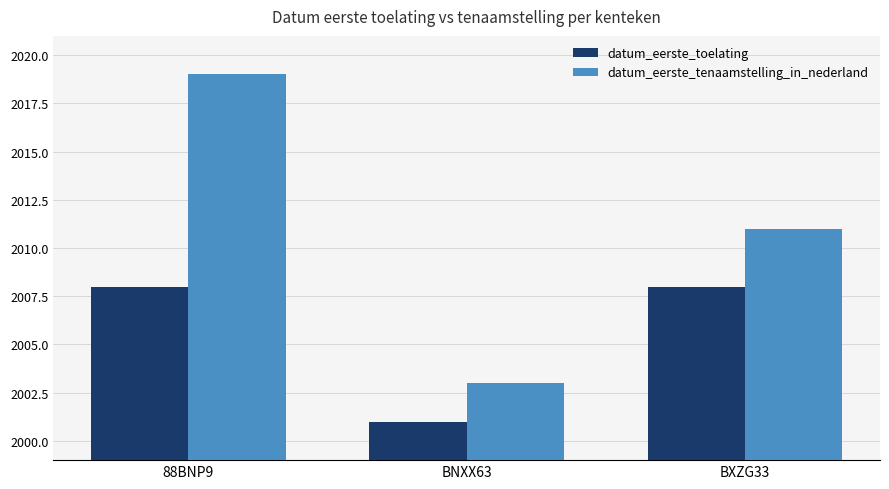

Rank the series by their average value, from highest to lowest.

datum_eerste_tenaamstelling_in_nederland, datum_eerste_toelating